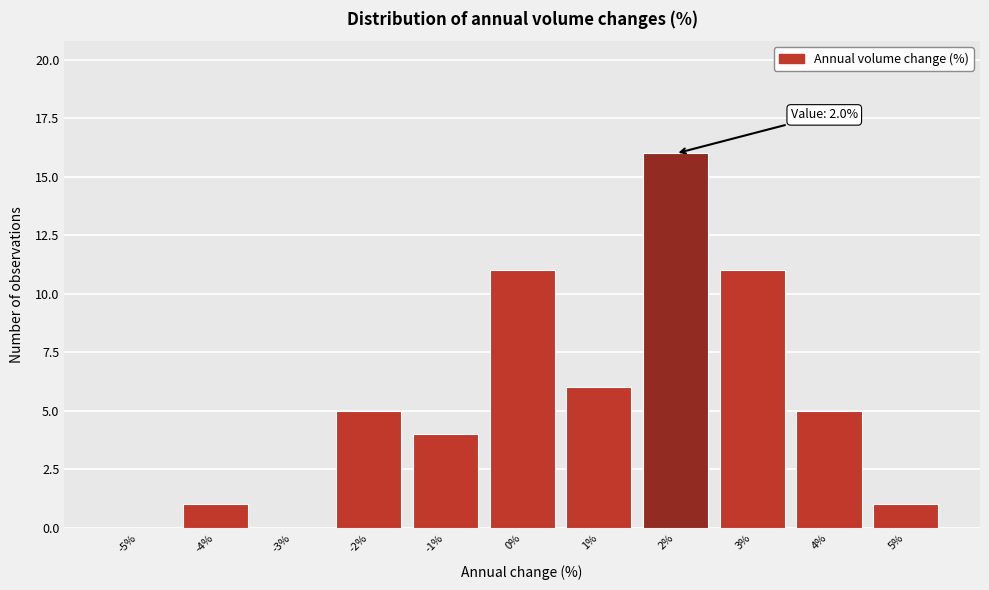

Reading left to right, extract all data points from this chart.

-5%=0	-4%=1	-3%=0	-2%=5	-1%=4	0%=11	1%=6	2%=16	3%=11	4%=5	5%=1